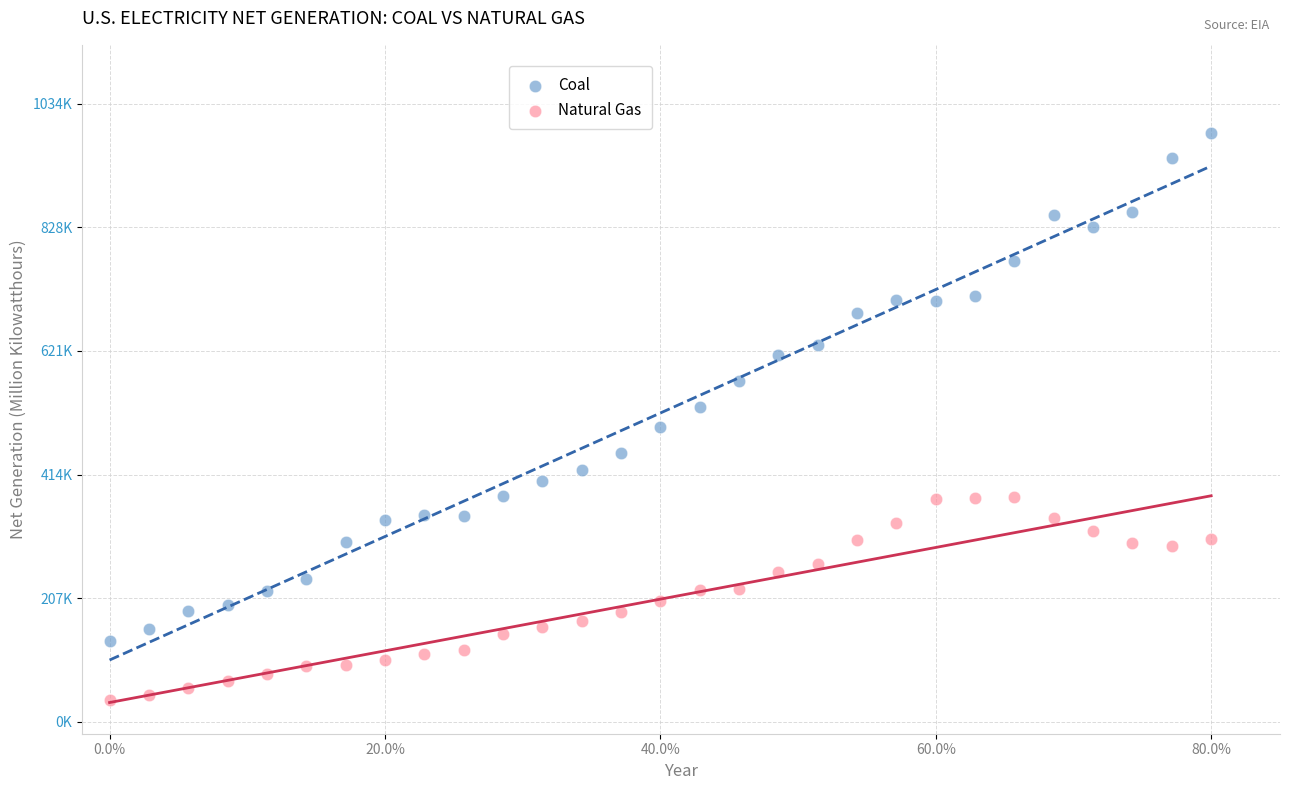

What are all the series names shown in the legend?

Coal, Natural Gas